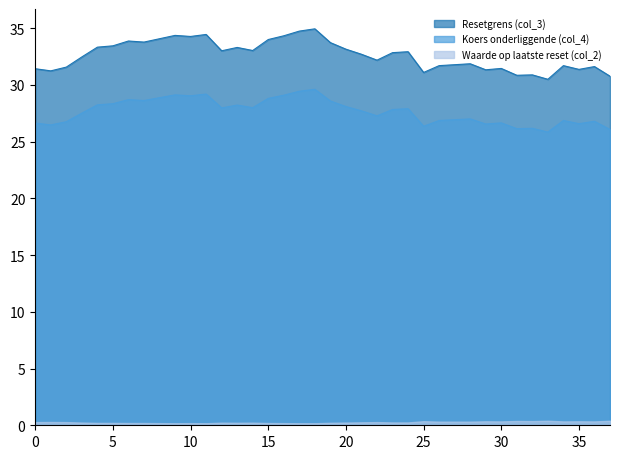

Rank the series by their average value, from highest to lowest.

Resetgrens (col_3), Koers onderliggende (col_4), Waarde op laatste reset (col_2)